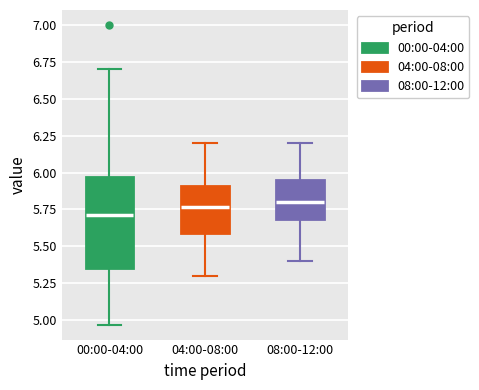

Where is the lower edge of the box for 04:00-08:00 on the y-axis? The values are not printed on the chart, so give them approximately, as read against the axis.

5.60